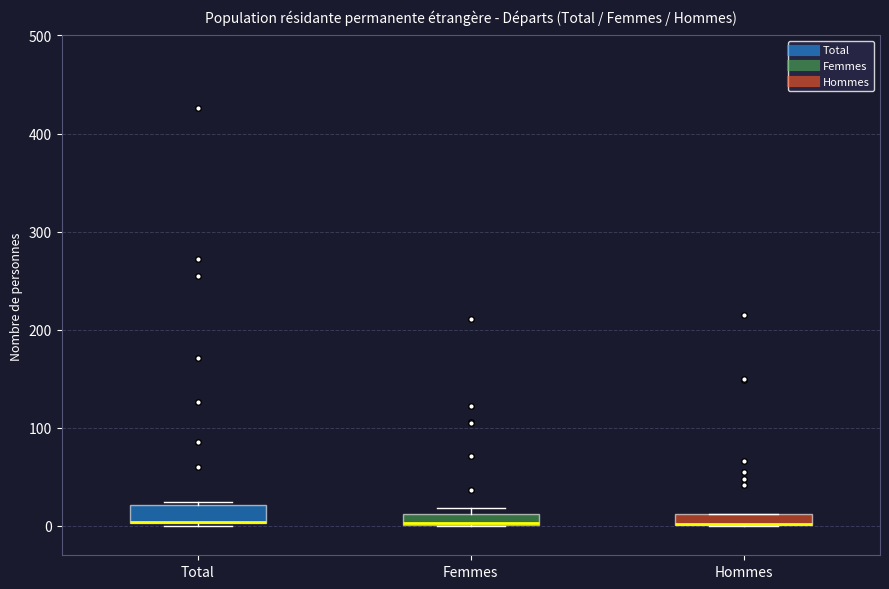

Where is the upper edge of the box for Hommes on the y-axis? The values are not printed on the chart, so give them approximately, as read against the axis.

10